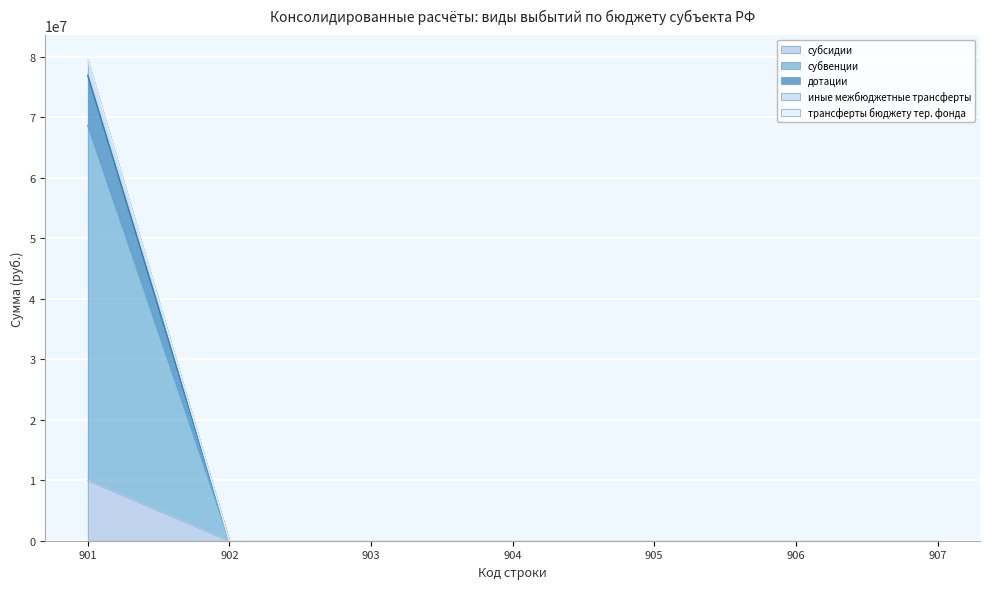

What is the maximum value for субсидии?

10001001.6